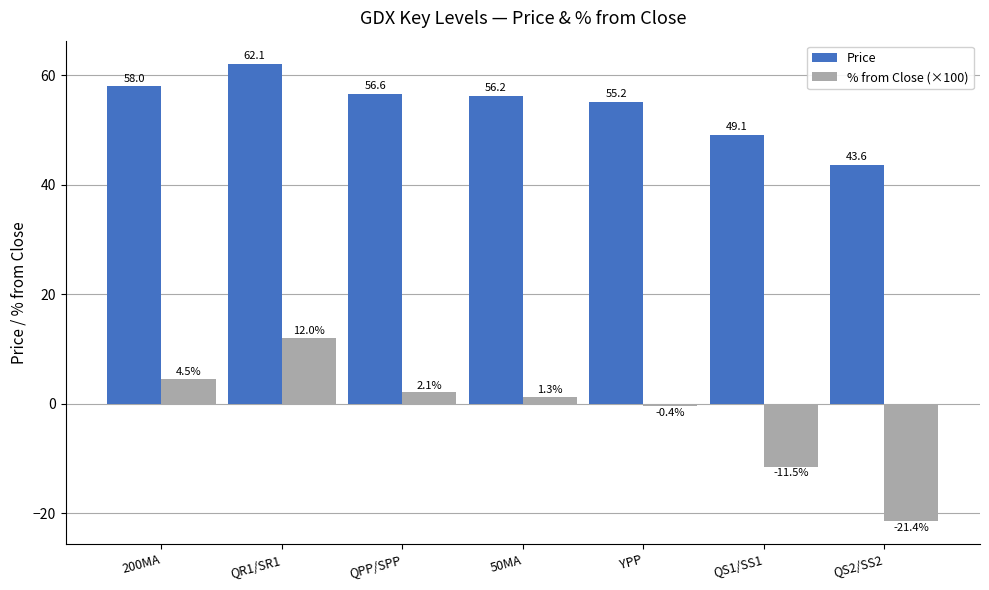

What is the maximum value shown in the chart?

62.1